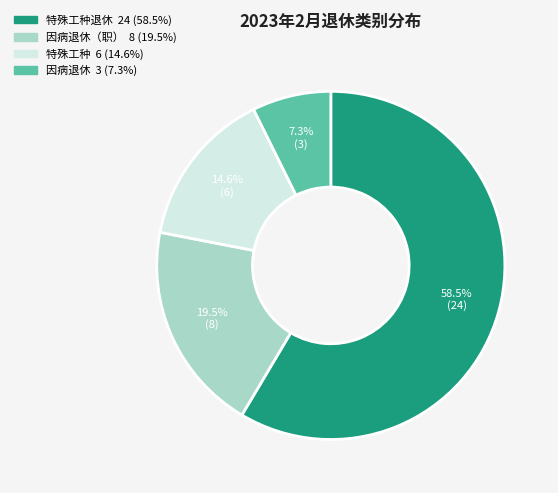

Count the number of slices in the pie.

4